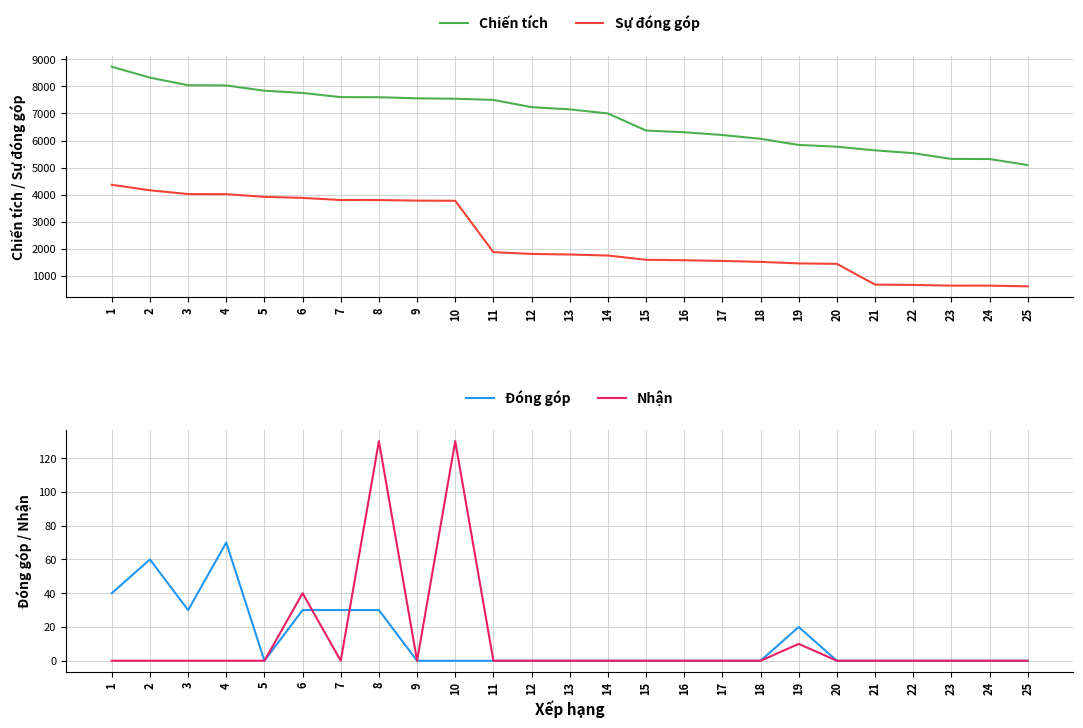

Between 3 and 10, which series saw the biggest shift?

Chiến tích